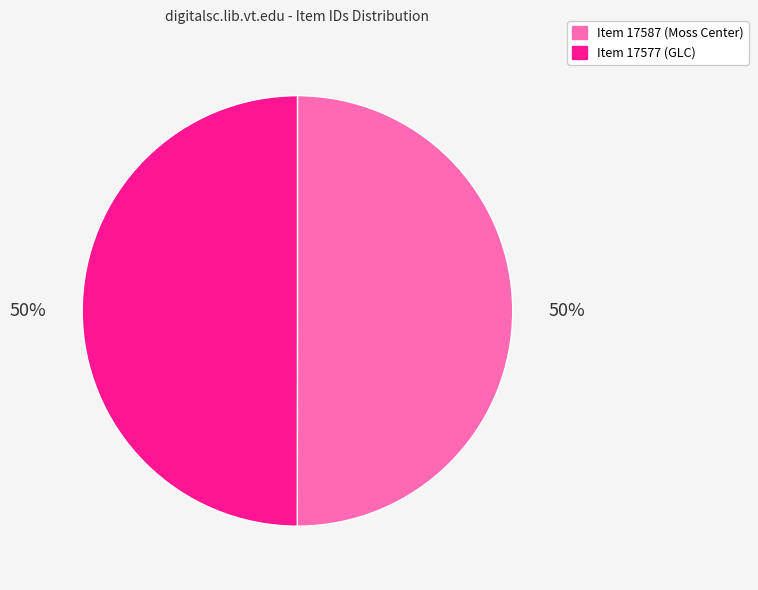

To the nearest percent, what is the average slice percentage?

50%